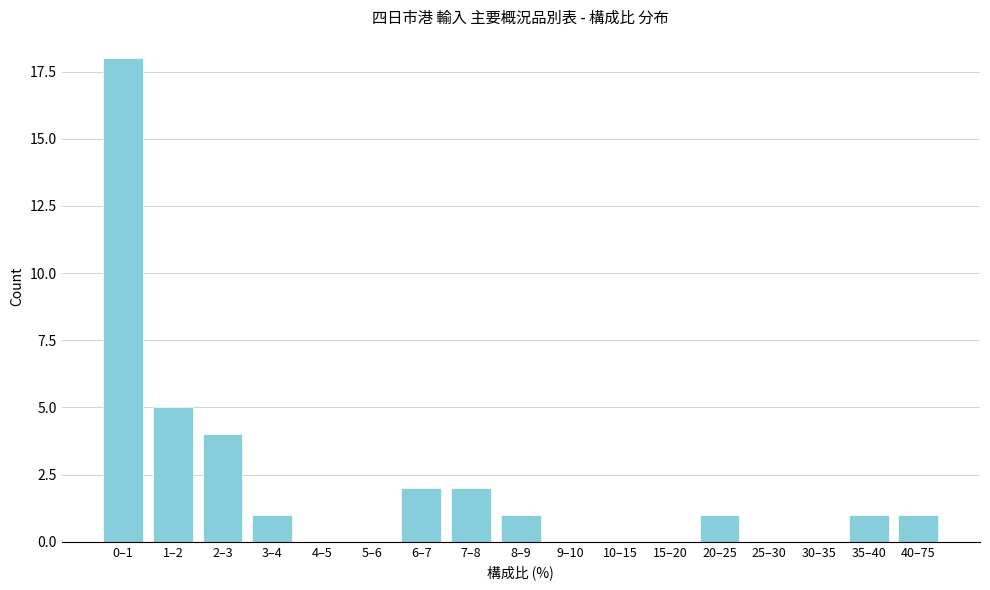

Reading right to left, extract all data points from this chart.

40–75=1	35–40=1	30–35=0	25–30=0	20–25=1	15–20=0	10–15=0	9–10=0	8–9=1	7–8=2	6–7=2	5–6=0	4–5=0	3–4=1	2–3=4	1–2=5	0–1=18